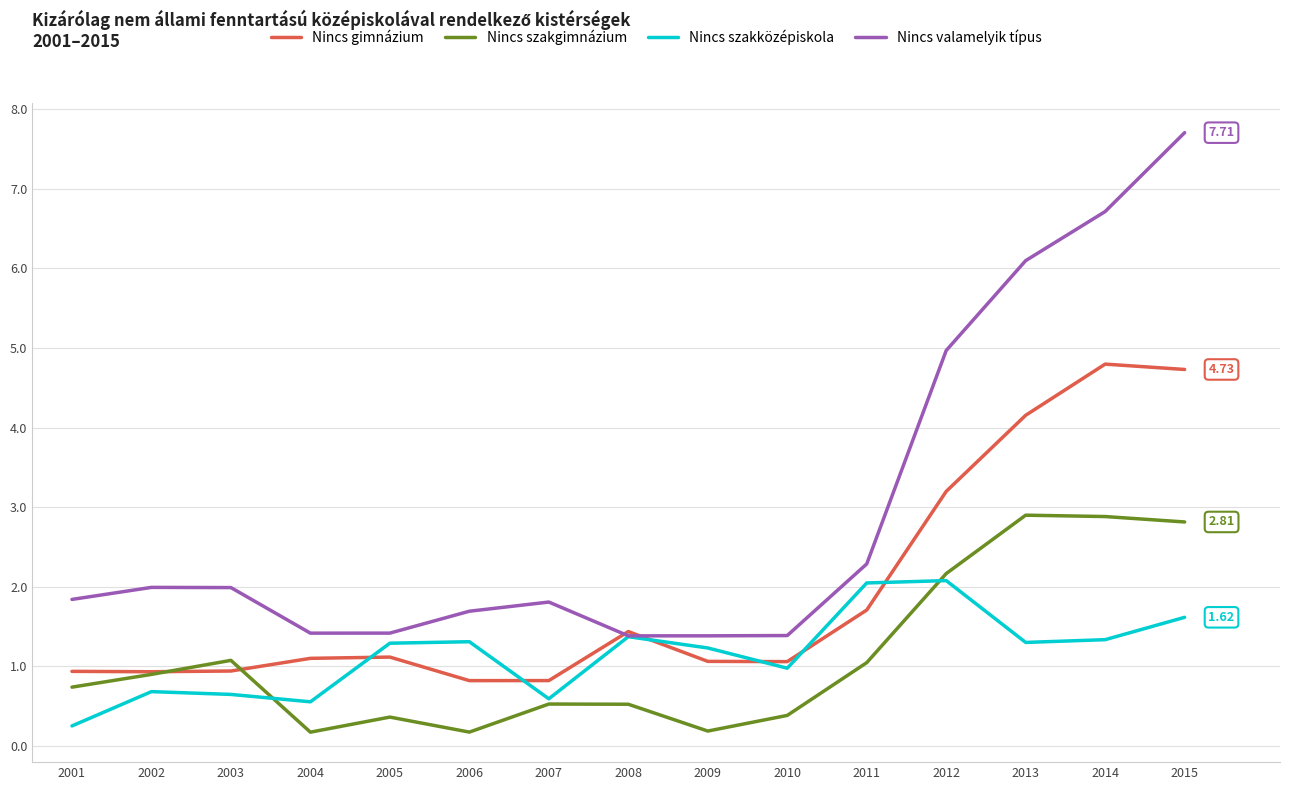

The value of Nincs szakközépiskola at 2003 is 1.0. True or false?

False